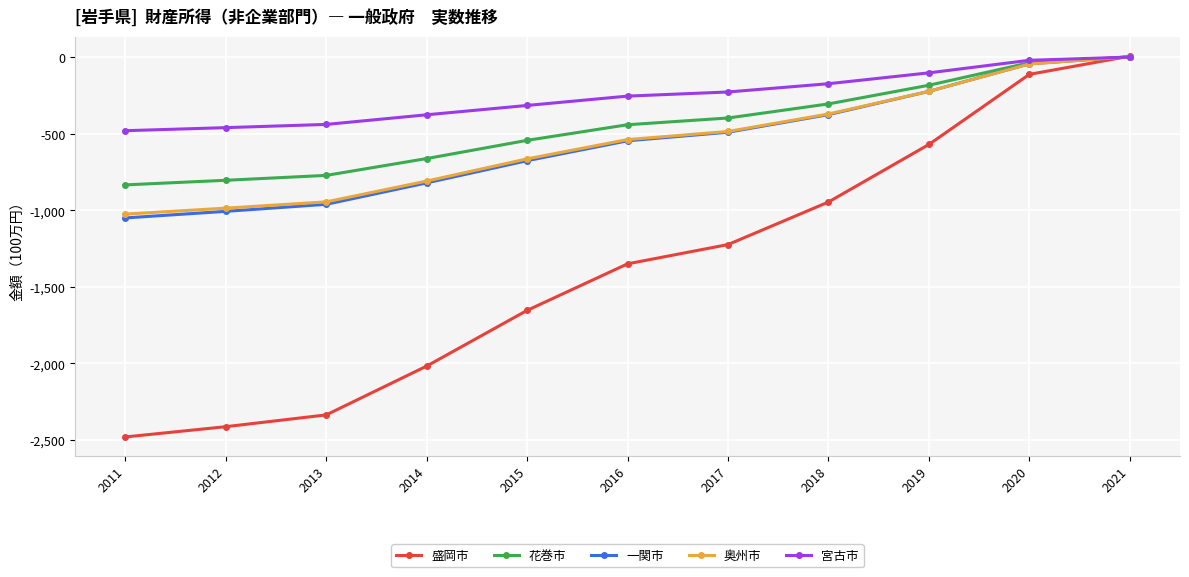

What is the greatest value displayed?

7